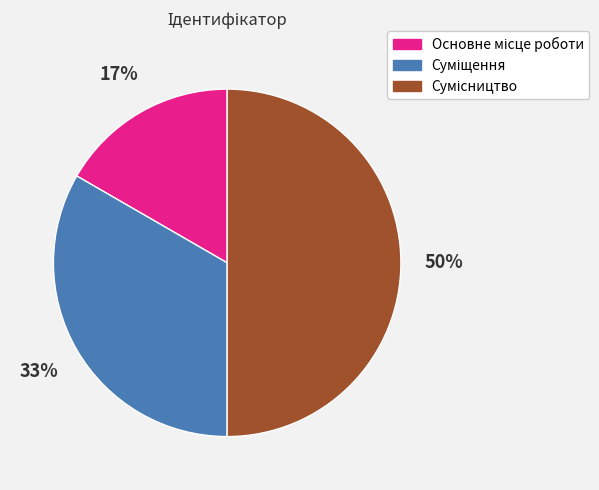

To the nearest percent, what is the average slice percentage?

33%